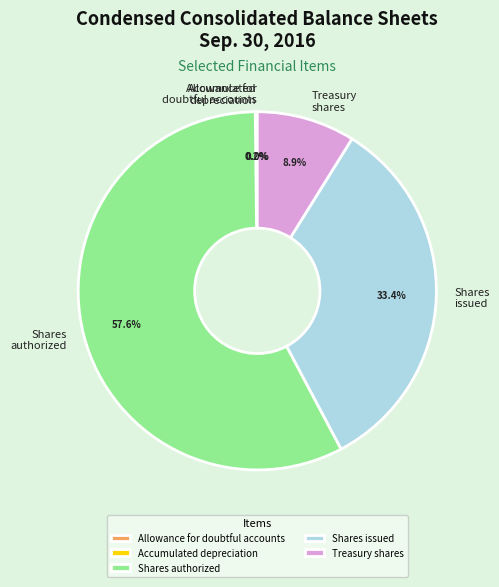

To the nearest percent, what is the difference between the largest and smallest slice percentages?

58%